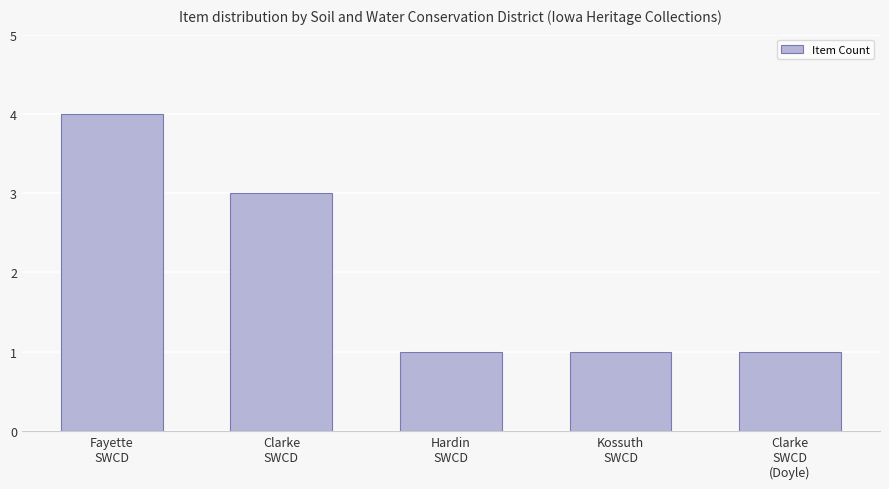

Is it true that the value at Fayette
SWCD is 4?

True